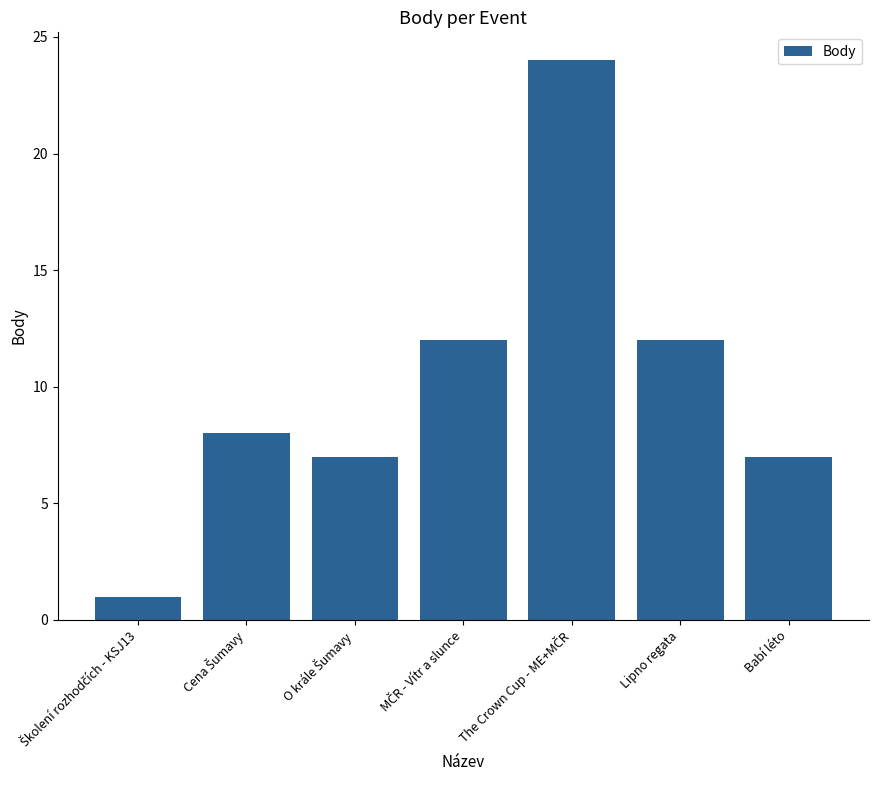

Does the chart contain any negative values?

No